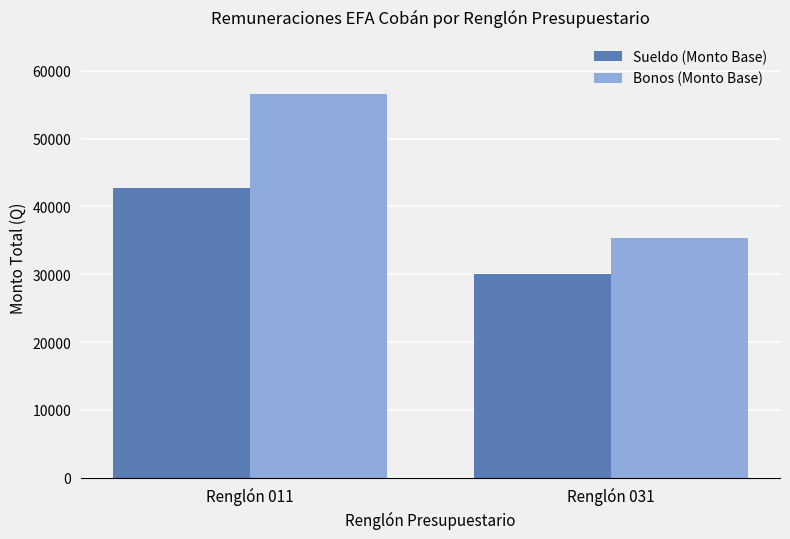

What is the value of the Sueldo (Monto Base) bar at the 1st from the left?

42706